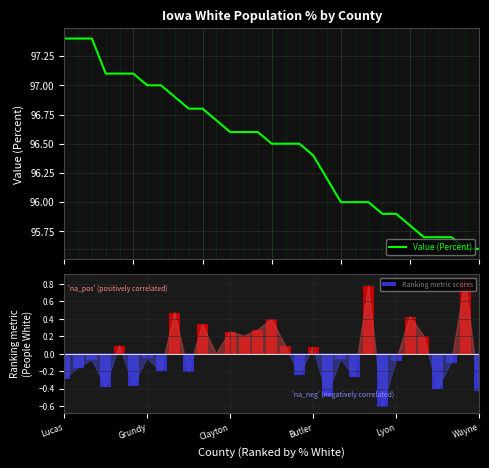

What is the maximum value for Value (Percent)?

97.4